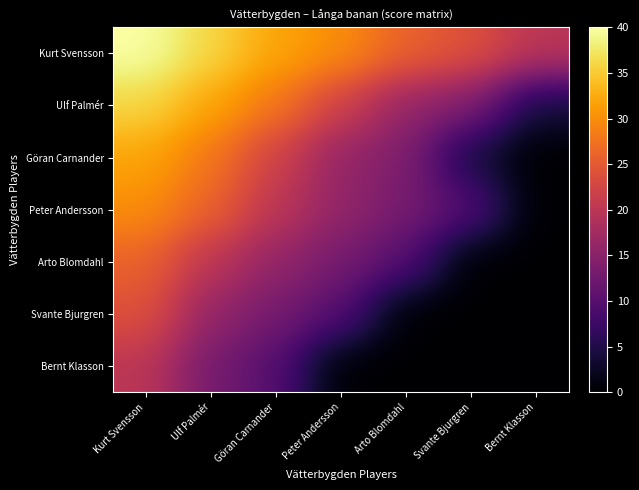

Reading left to right, transcribe all the data shown in this chart.

Kurt Svensson: Kurt Svensson=40	Ulf Palmér=36	Göran Carnander=32	Peter Andersson=30	Arto Blomdahl=26	Svante Bjurgren=24	Bernt Klasson=20
Ulf Palmér: Kurt Svensson=36	Ulf Palmér=32	Göran Carnander=28	Peter Andersson=22	Arto Blomdahl=16	Svante Bjurgren=14	Bernt Klasson=4
Göran Carnander: Kurt Svensson=32	Ulf Palmér=28	Göran Carnander=22	Peter Andersson=16	Arto Blomdahl=14	Svante Bjurgren=4	Bernt Klasson=0
Peter Andersson: Kurt Svensson=30	Ulf Palmér=26	Göran Carnander=20	Peter Andersson=16	Arto Blomdahl=13	Svante Bjurgren=10	Bernt Klasson=0
Arto Blomdahl: Kurt Svensson=26	Ulf Palmér=20	Göran Carnander=16	Peter Andersson=13	Arto Blomdahl=10	Svante Bjurgren=0	Bernt Klasson=0
Svante Bjurgren: Kurt Svensson=24	Ulf Palmér=16	Göran Carnander=13	Peter Andersson=10	Arto Blomdahl=0	Svante Bjurgren=0	Bernt Klasson=0
Bernt Klasson: Kurt Svensson=20	Ulf Palmér=13	Göran Carnander=10	Peter Andersson=0	Arto Blomdahl=0	Svante Bjurgren=0	Bernt Klasson=0